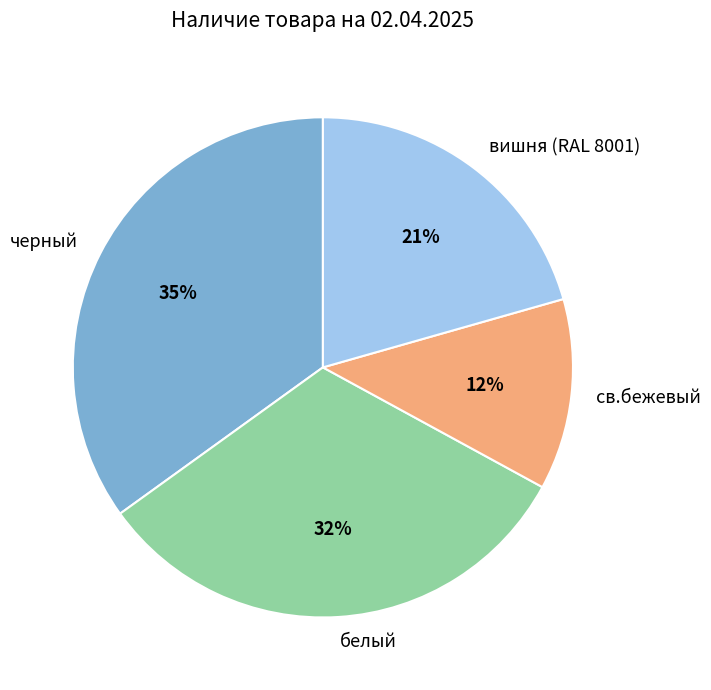

To the nearest percent, what portion does черный represent?

35%